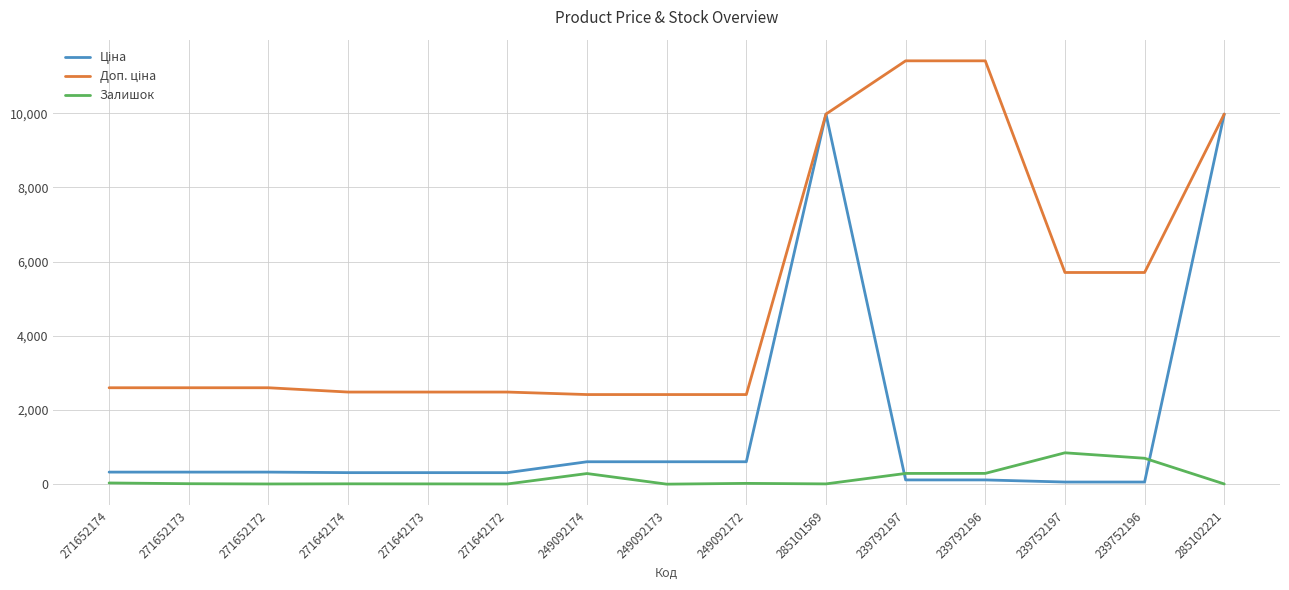

What position from the right is 239792196?

4